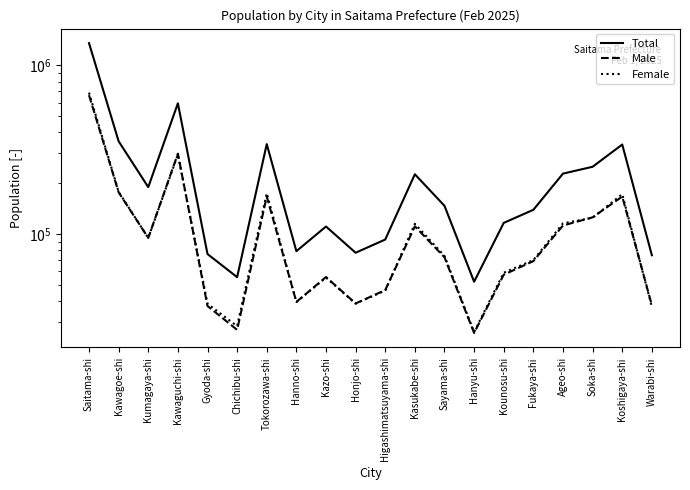

How many intersections are there between Female and Male?

7